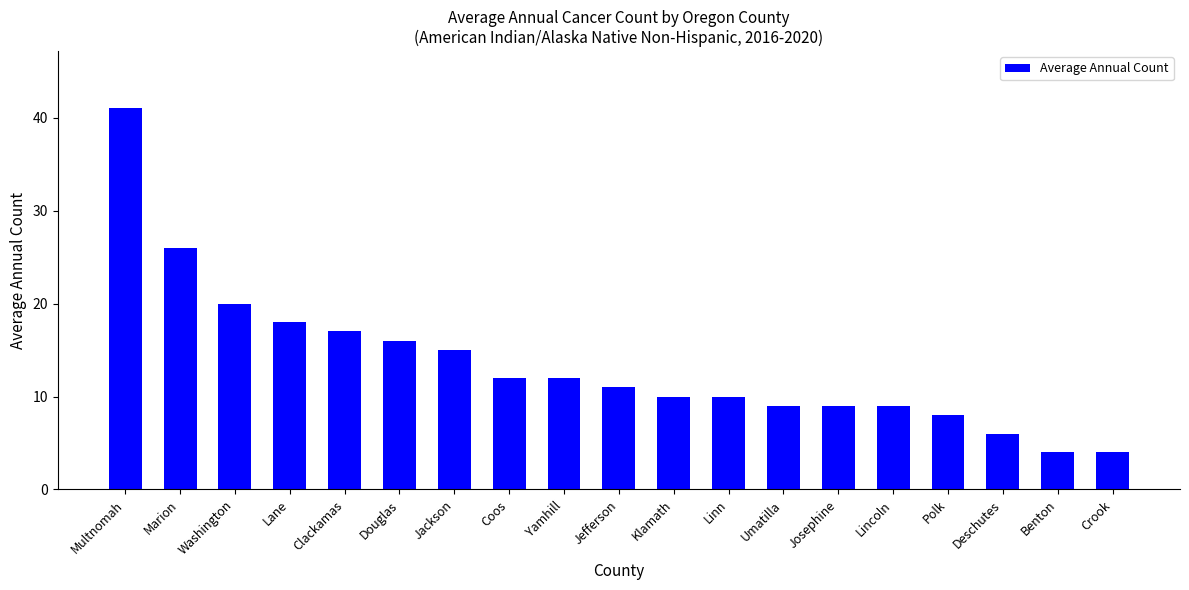

How many distinct data groups are displayed?

1